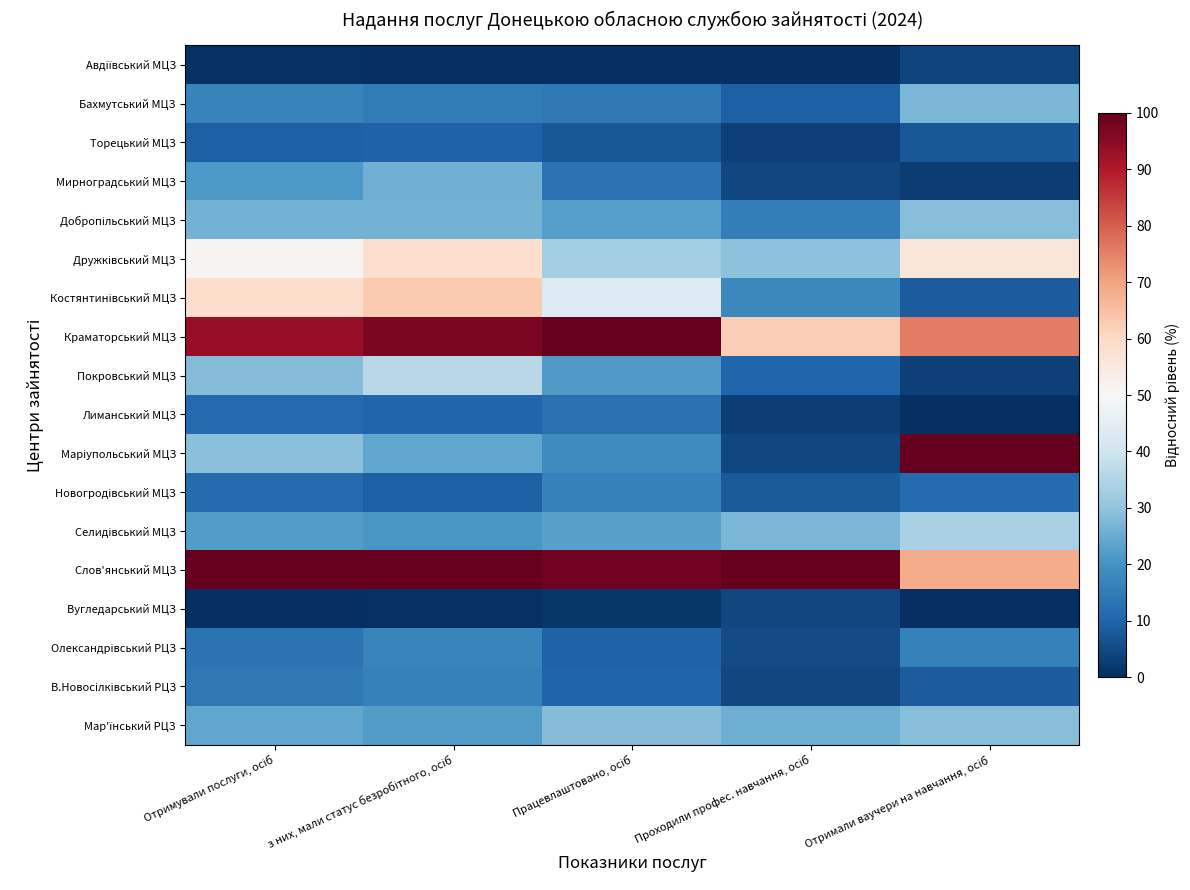

At which category is the sum across all series the highest?

з них, мали статус безробітного, осіб